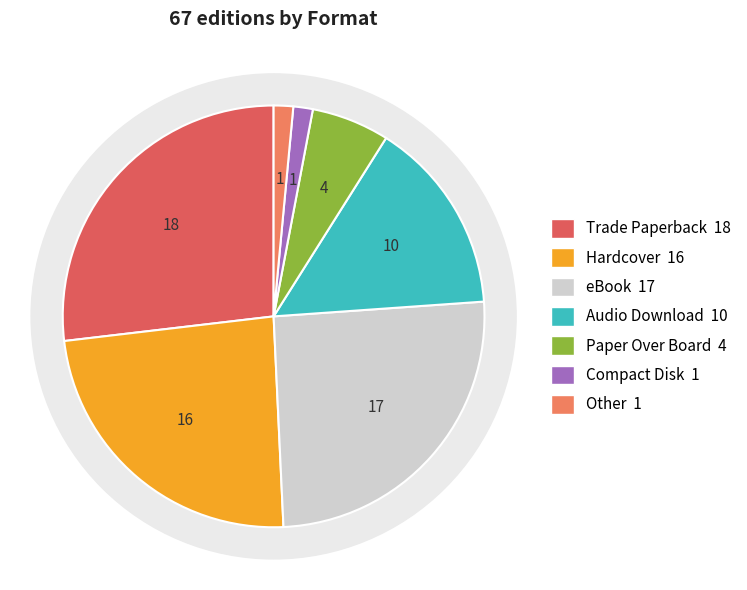

Rank the categories by value from lowest to highest.

Compact Disk, Other, Paper Over Board, Audio Download, Hardcover, eBook, Trade Paperback